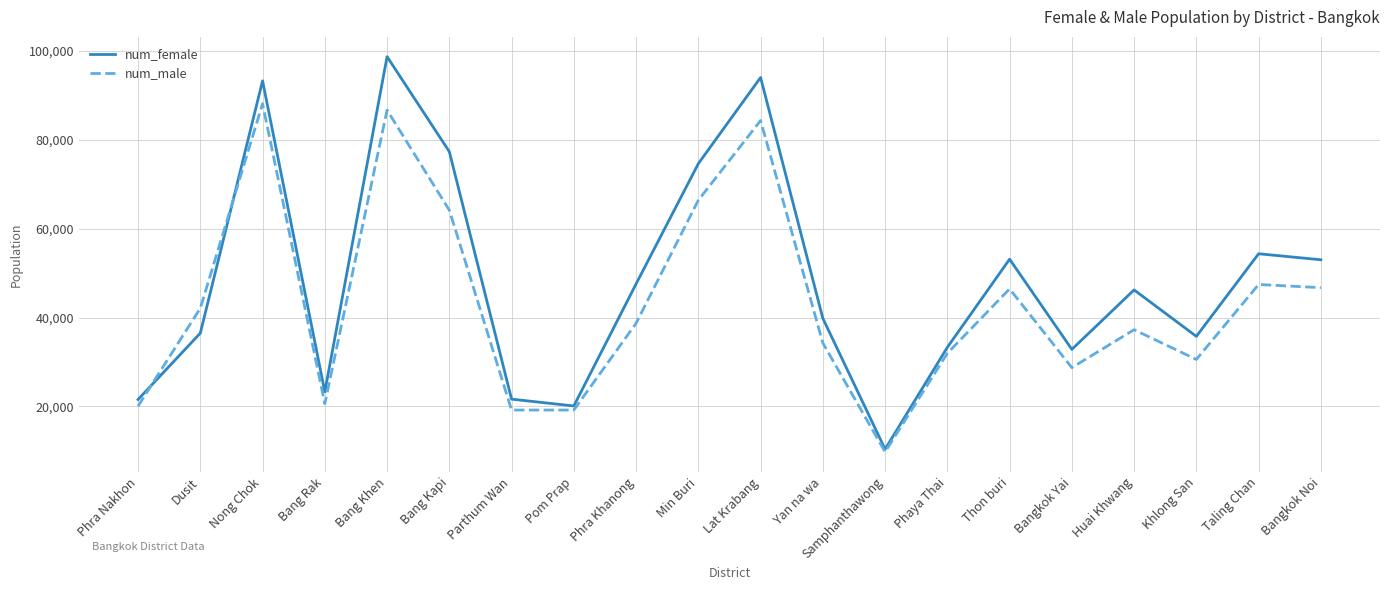

What is the difference between the maximum and second lowest values in the num_female series?

78585